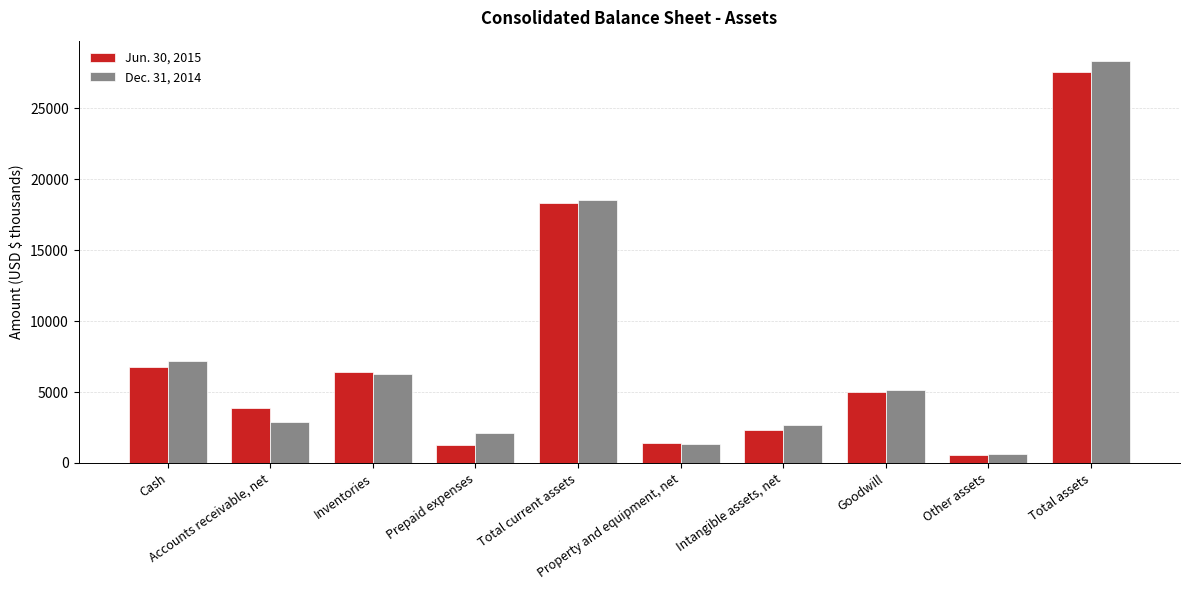

The value of Dec. 31, 2014 at Cash is 3742. True or false?

False